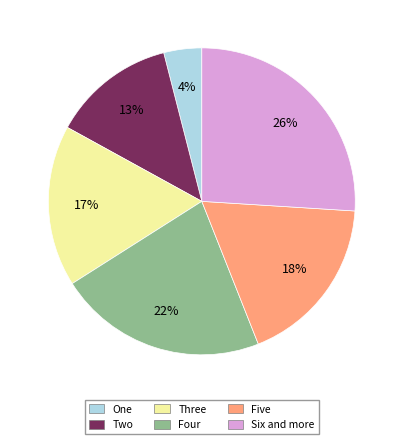

Is there a majority slice in this chart?

No